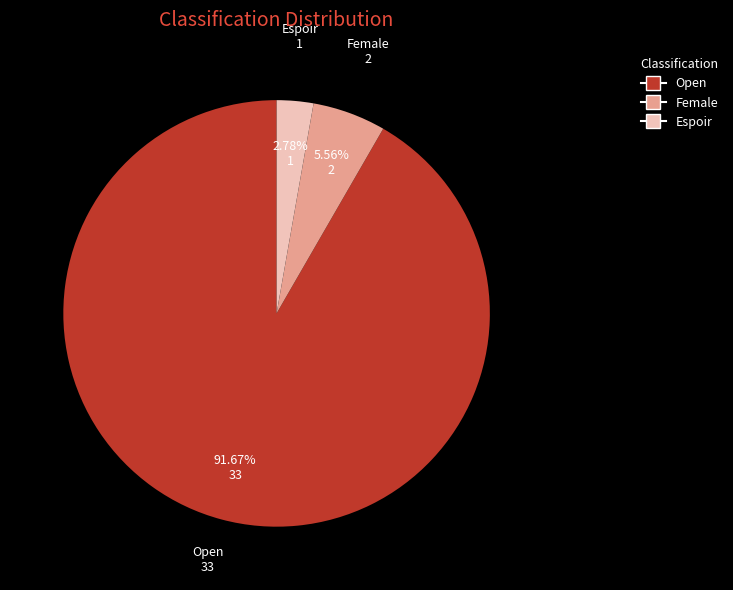

How many slices are in this pie chart?

3